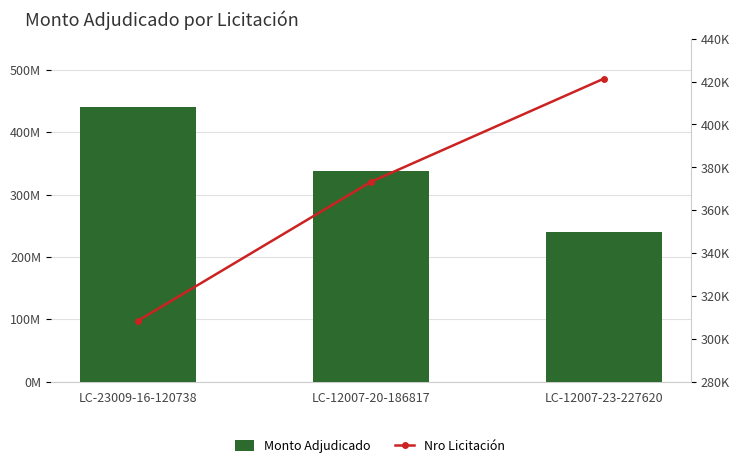

What is the difference between the highest and lowest values at LC-12007-23-227620?

239578632